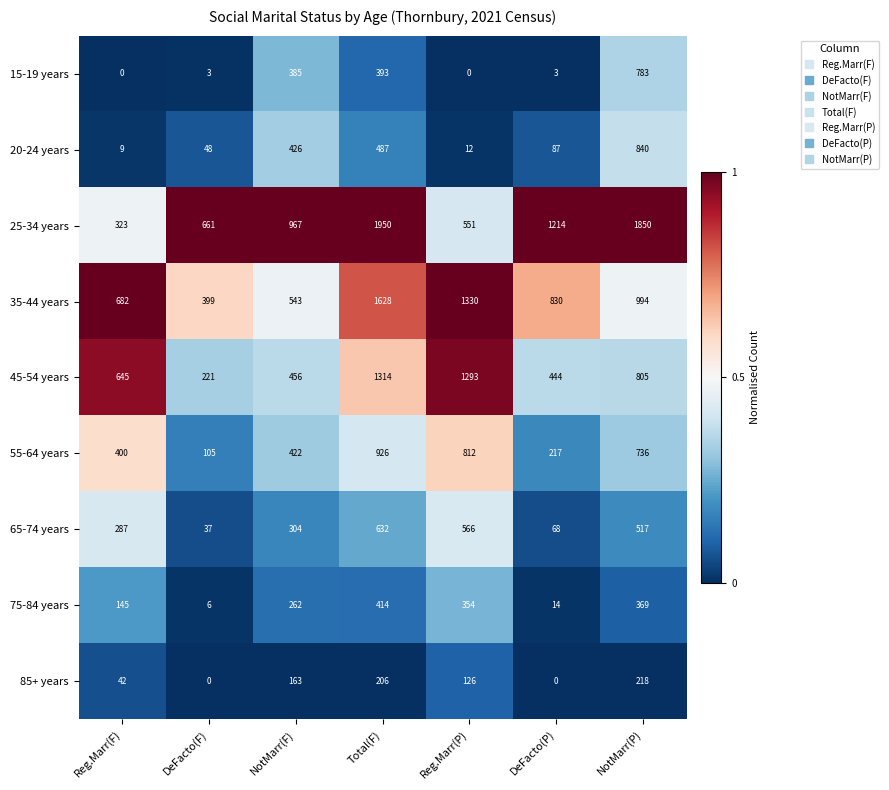

What is the maximum value shown in the chart?

1950